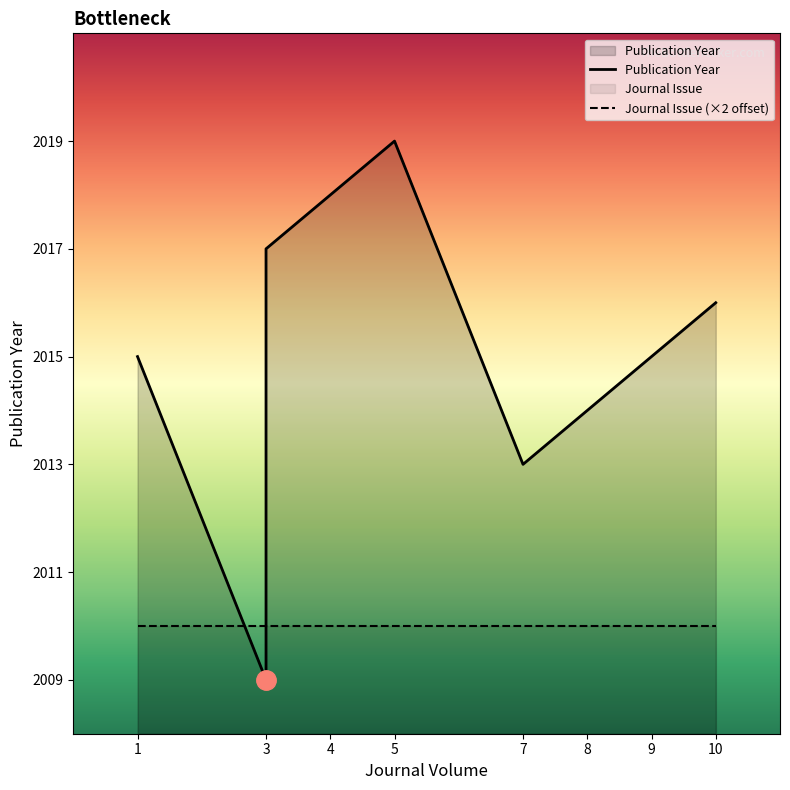

Reading right to left, list all the values displayed in this chart.

Publication Year: 2016	2015	2014	2013	2019	2018	2017	2009	2015
Journal Issue (×2 offset): 2010	2010	2010	2010	2010	2010	2010	2010	2010